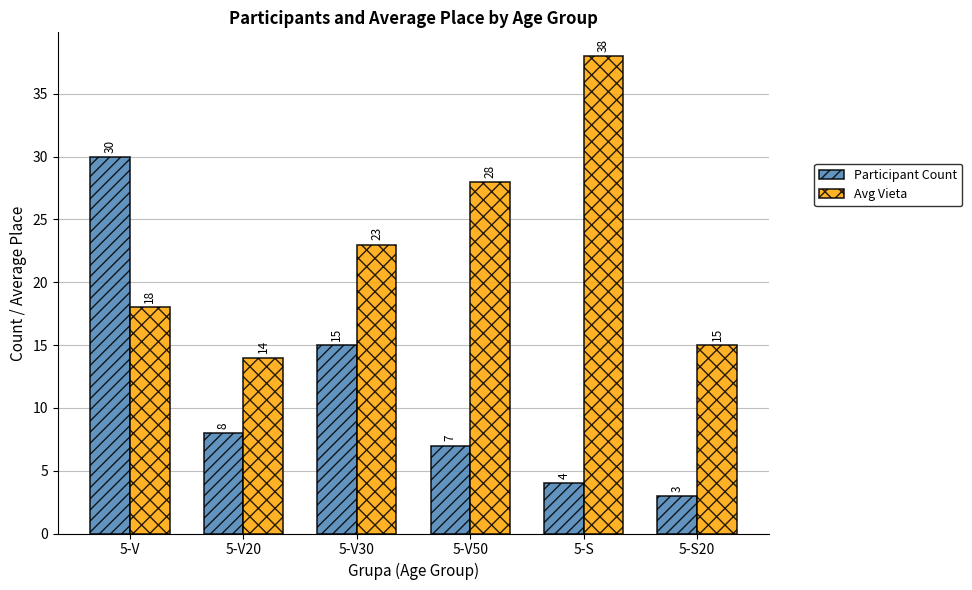

Between 5-V20 and 5-S, which series saw the biggest shift?

Avg Vieta